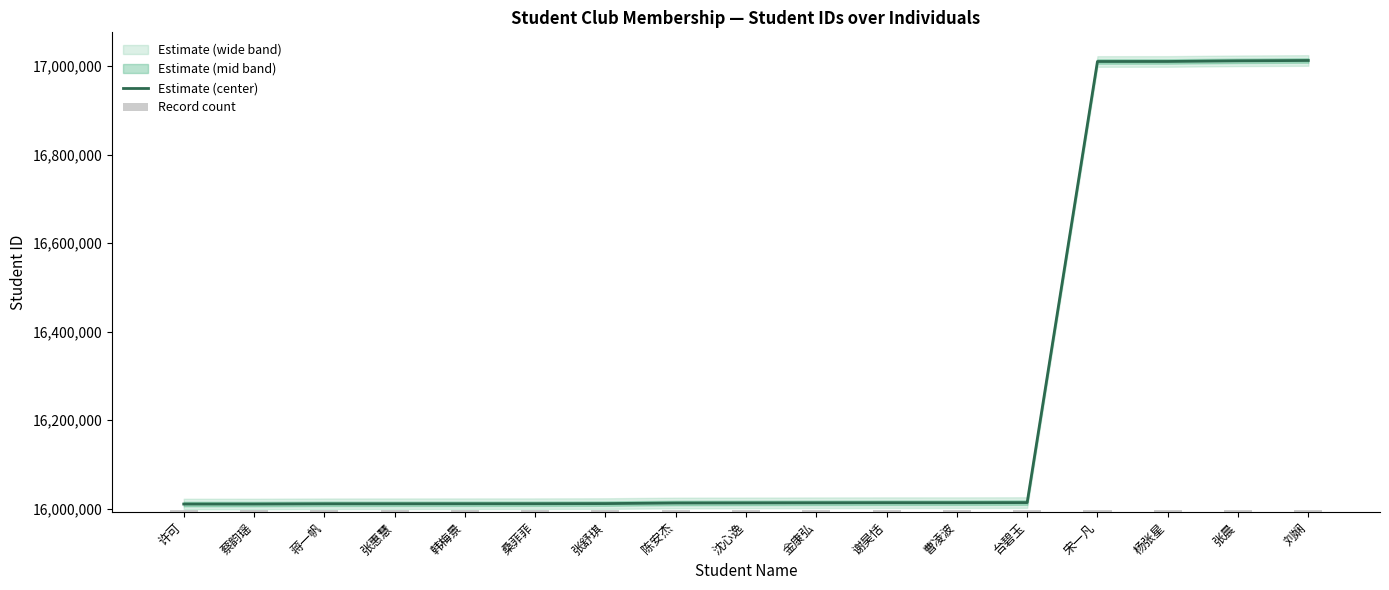

At which category is the sum across all series the highest?

刘娴